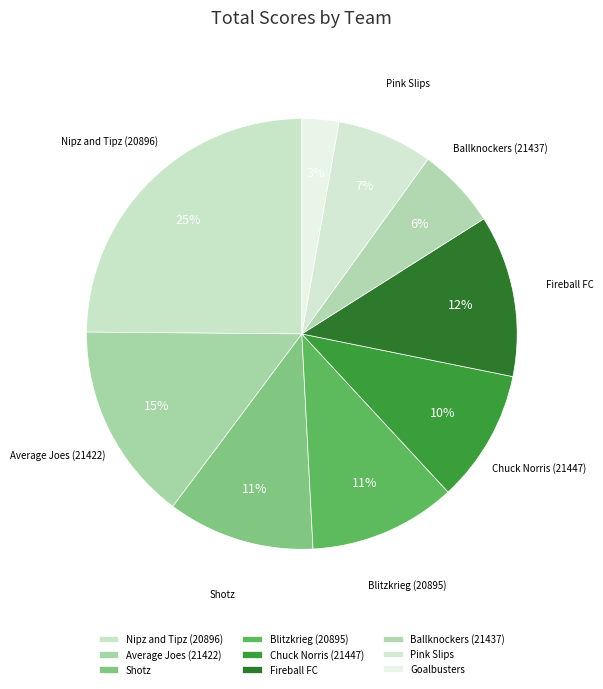

What is the largest slice in the pie chart?

Nipz and Tipz (20896)